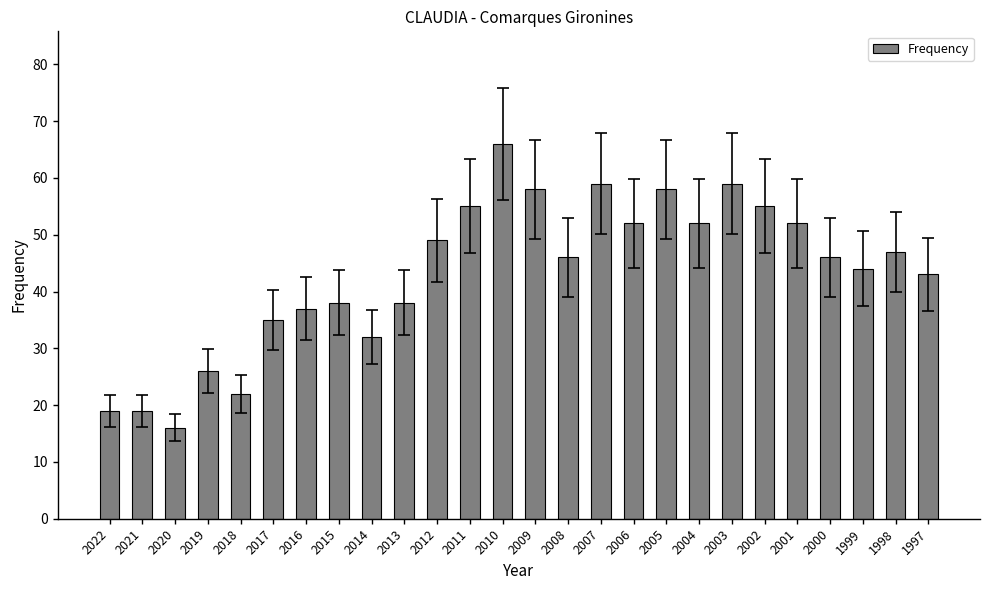

What is the change in value from 2017 to 2003?

+24